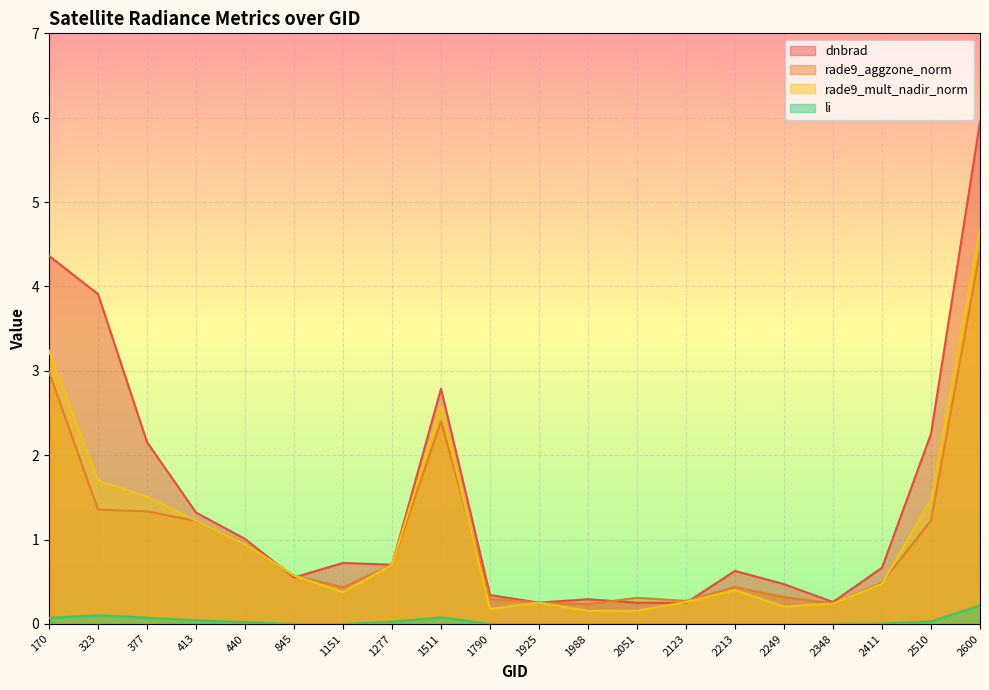

True or false: li and rade9_mult_nadir_norm cross at least once.

False